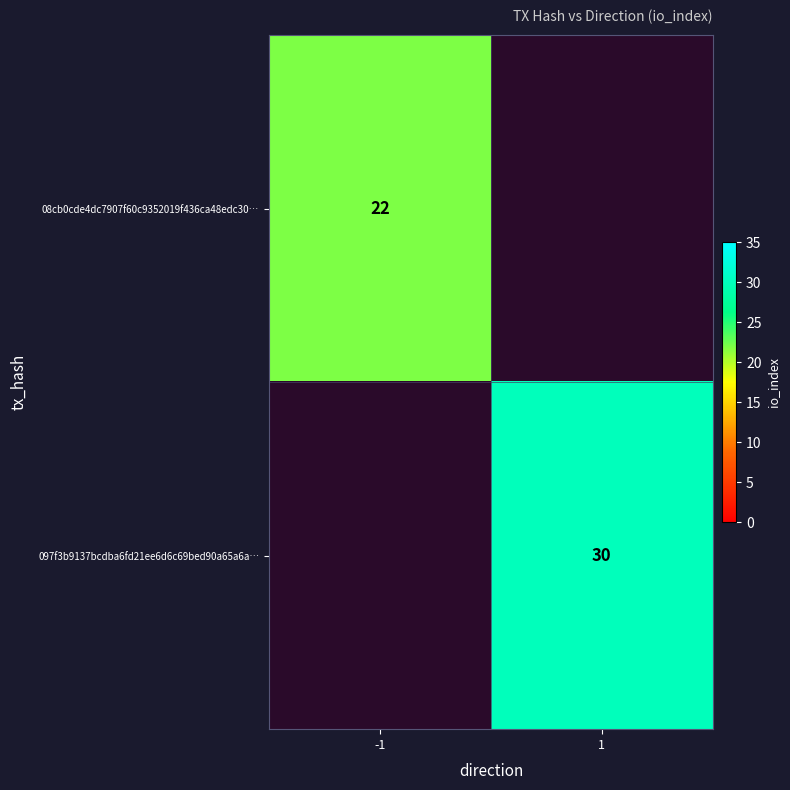

The 097f3b9137bcdba6fd21ee6d6c69bed90a65a6a… series shows 30 at 1. True or false?

True